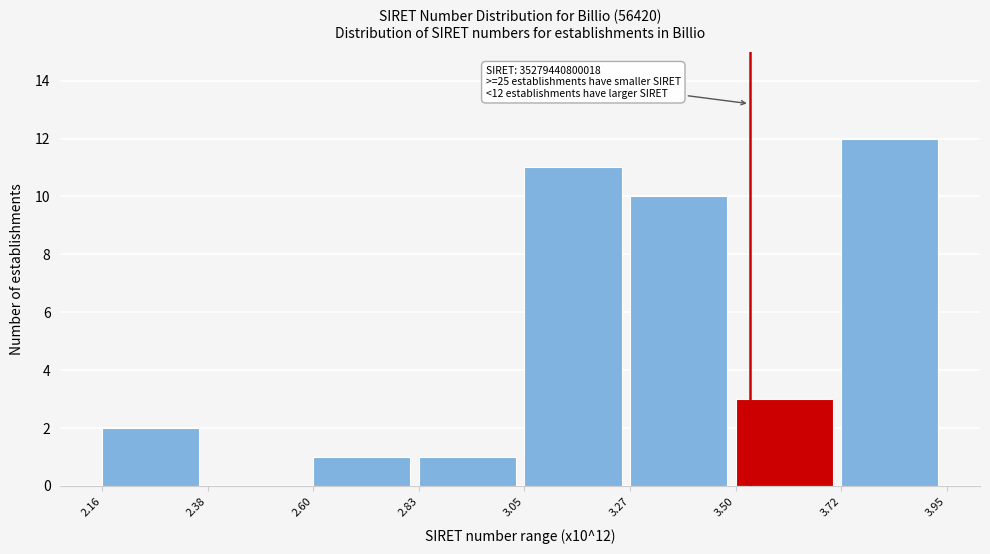

Reading left to right, what are all the values shown in this chart?

2.16=2	2.38=0	2.60=1	2.83=1	3.05=11	3.27=10	3.50=3	3.72=12